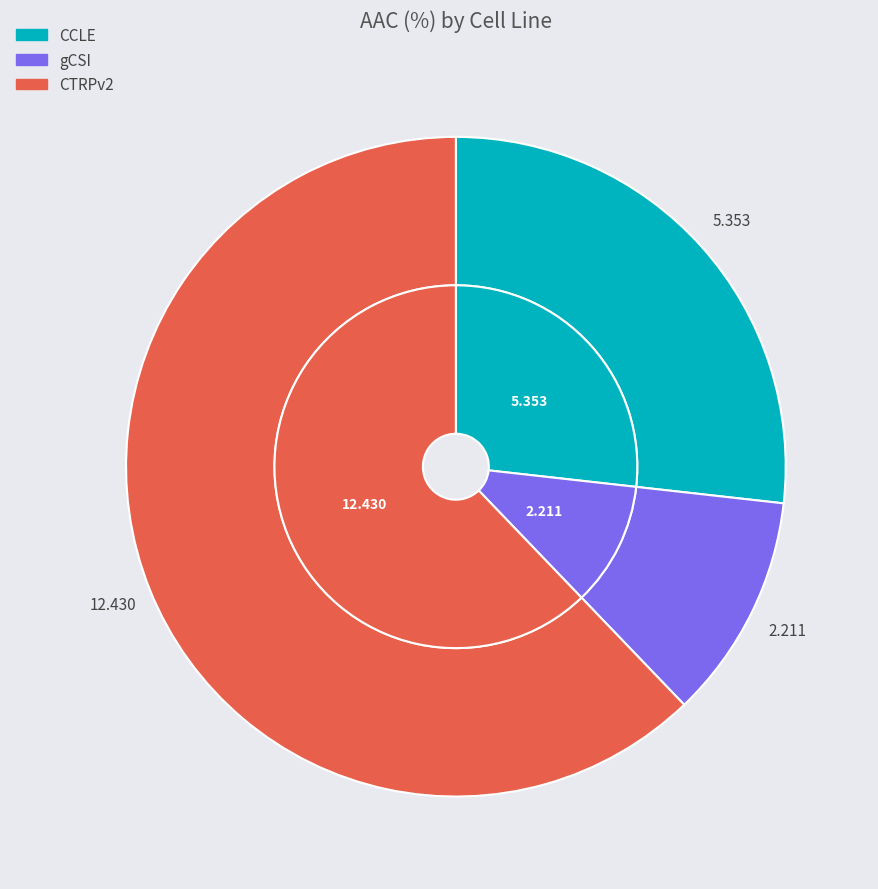

How many segments does this pie chart have?

3